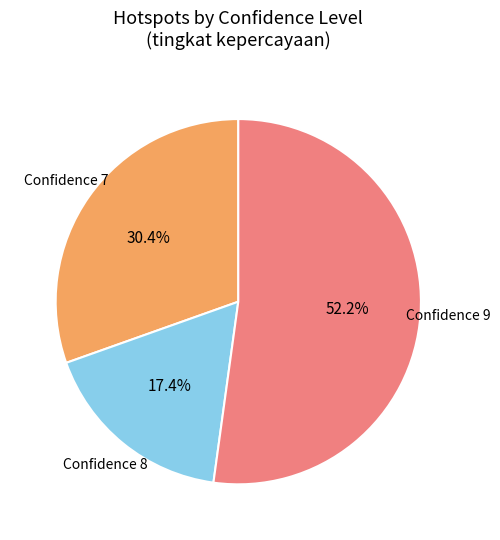

Is there any slice that represents more than half of the pie?

Yes